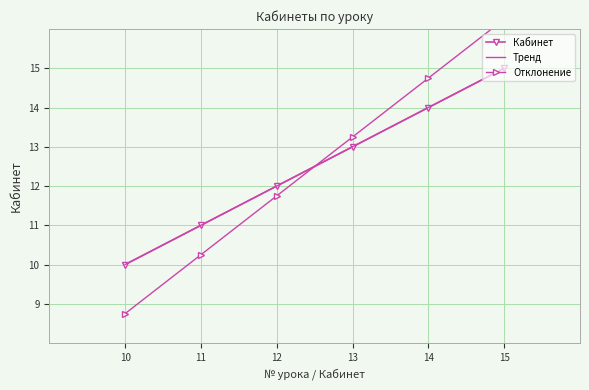

Rank the categories by Кабинет value from lowest to highest.

10, 11, 12, 13, 14, 15